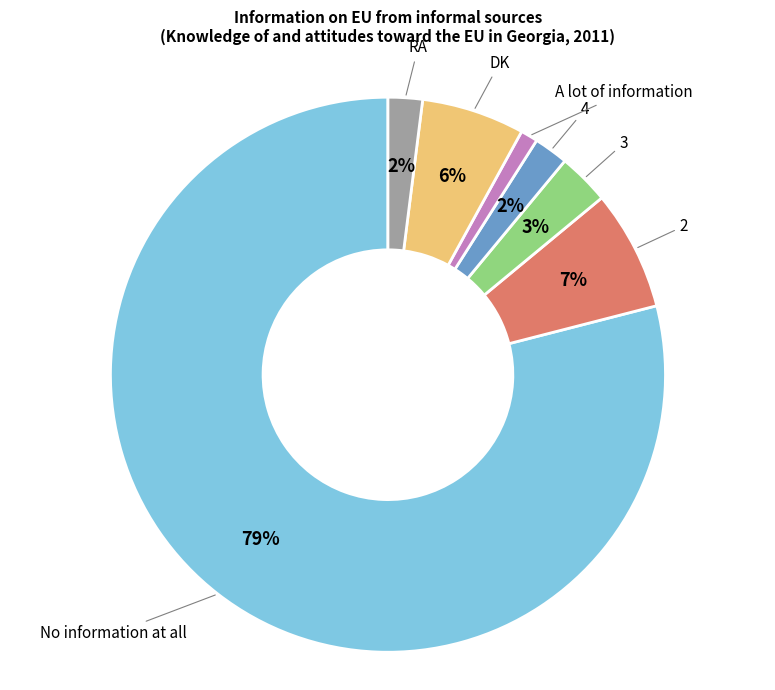

To the nearest percent, what is the difference between the largest and smallest slice percentages?

78%